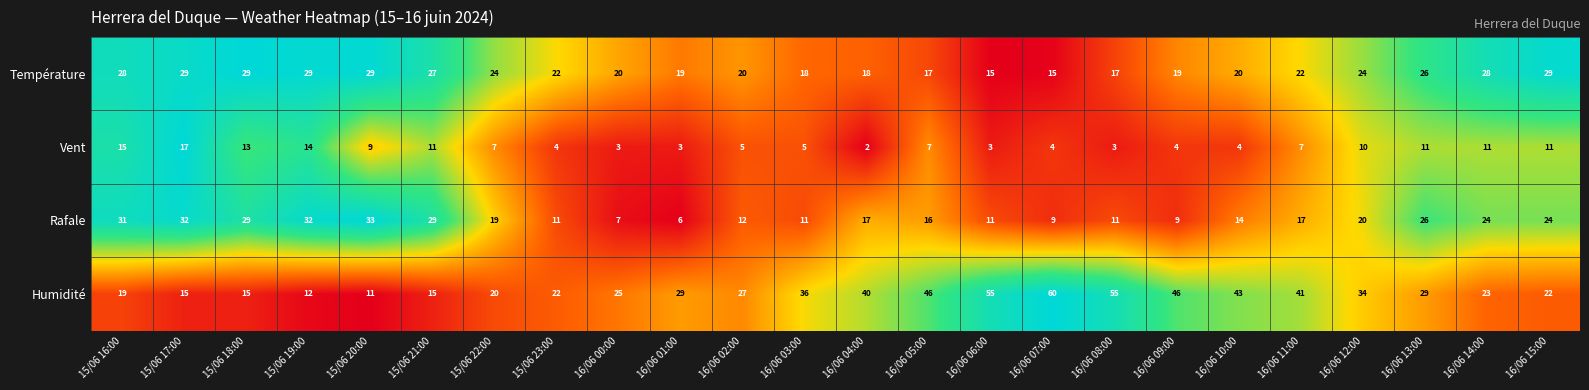

At which label does Température first exceed 22?

15/06 16:00